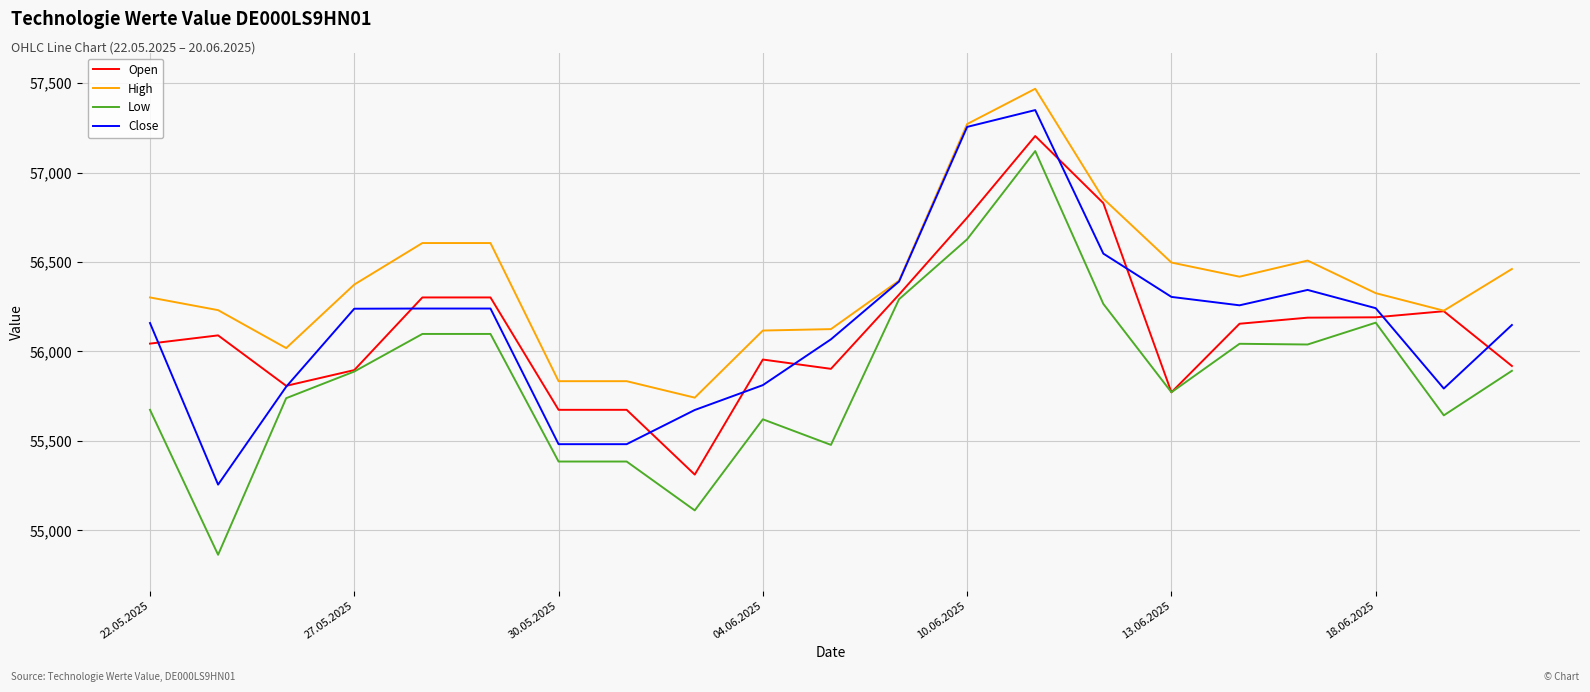

True or false: Low and Close intersect in this chart.

False